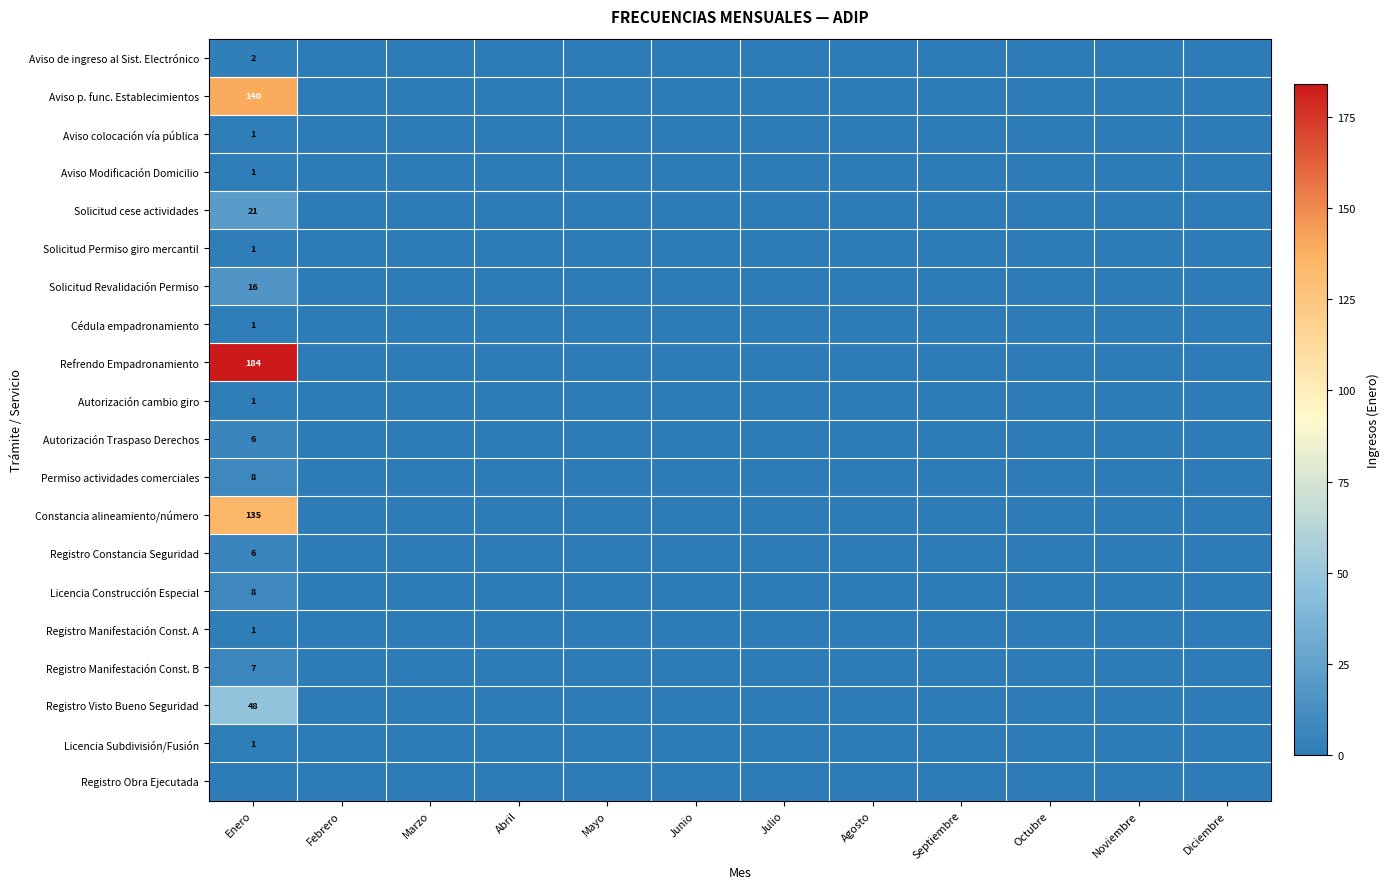

True or false: Licencia Construcción Especial has a value of 8 at Enero.

True